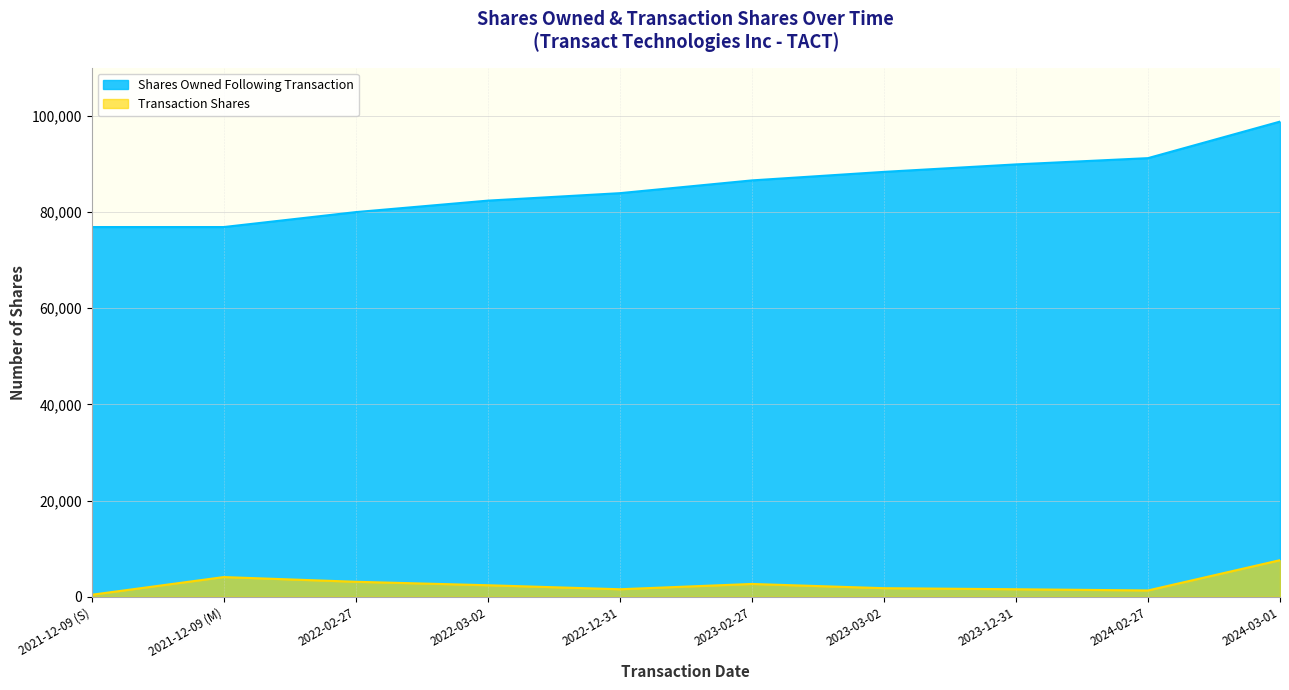

True or false: Shares Owned Following Transaction has a value of 86546 at 2023-02-27.

True